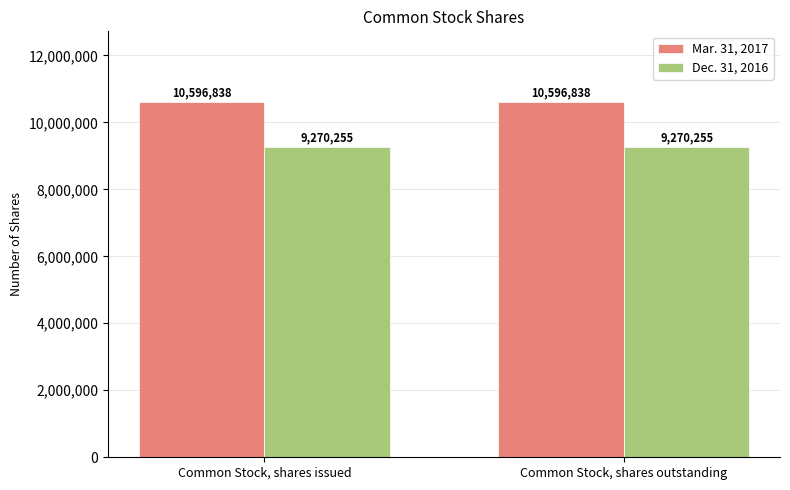

What position from the left is Common Stock, shares issued?

1